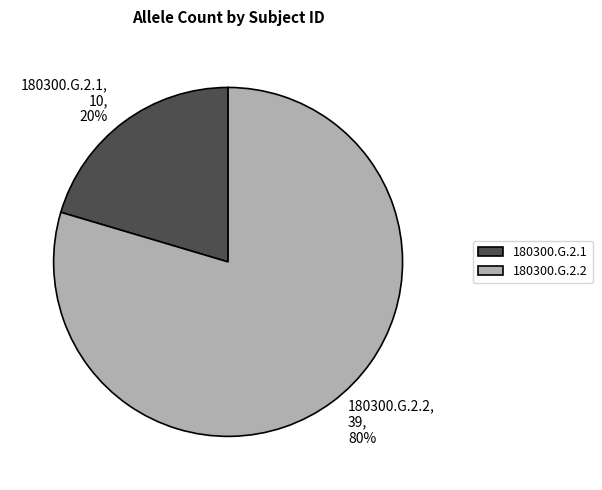

Which category has the smallest portion of the pie?

180300.G.2.1